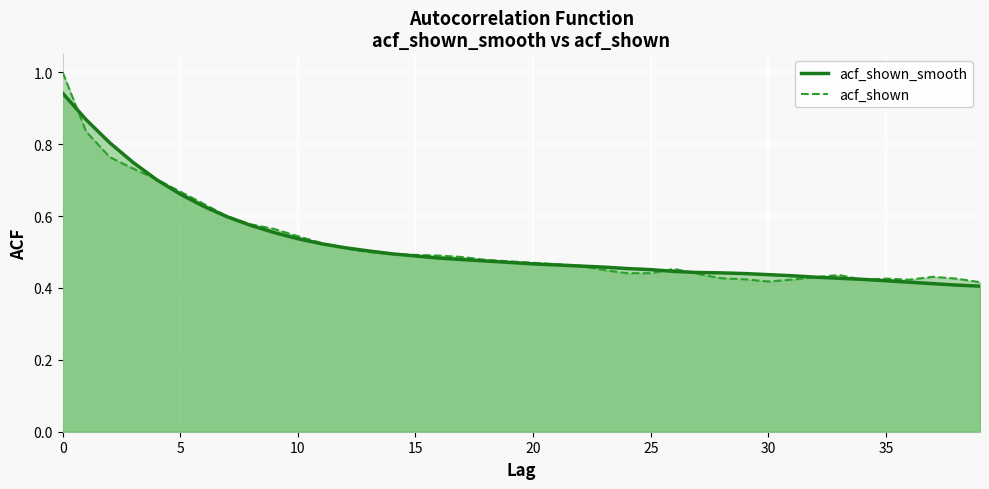

What is the sum of all acf_shown values?

20.8